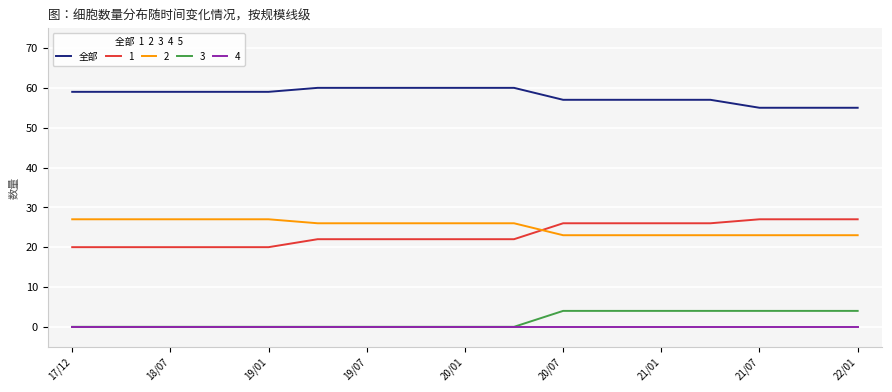

True or false: 全部 and 2 cross at least once.

False